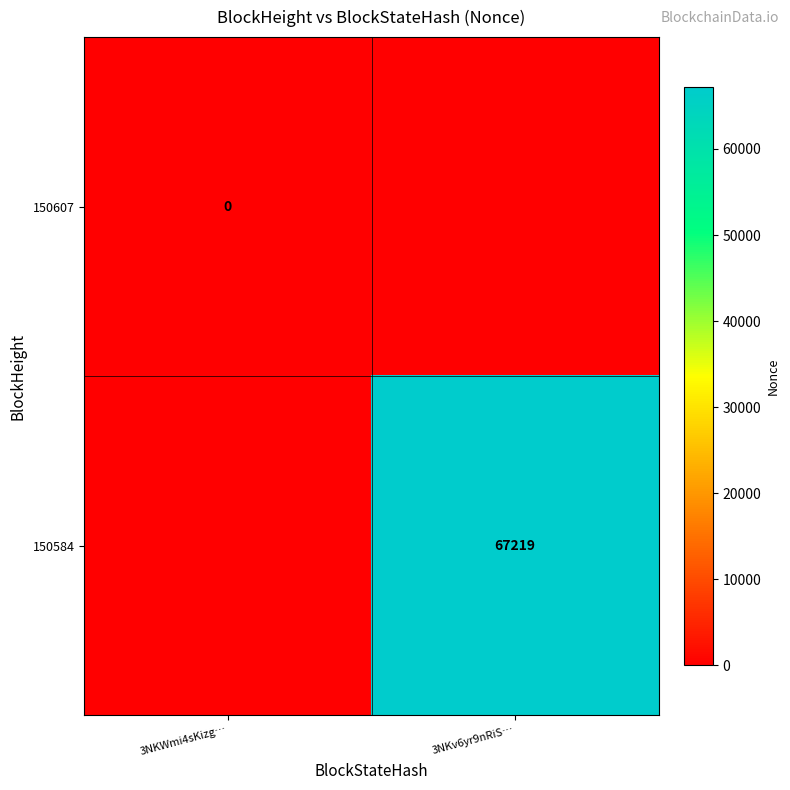

Is it true that 150584 equals 67219 at 3NKv6yr9nRiS…?

True